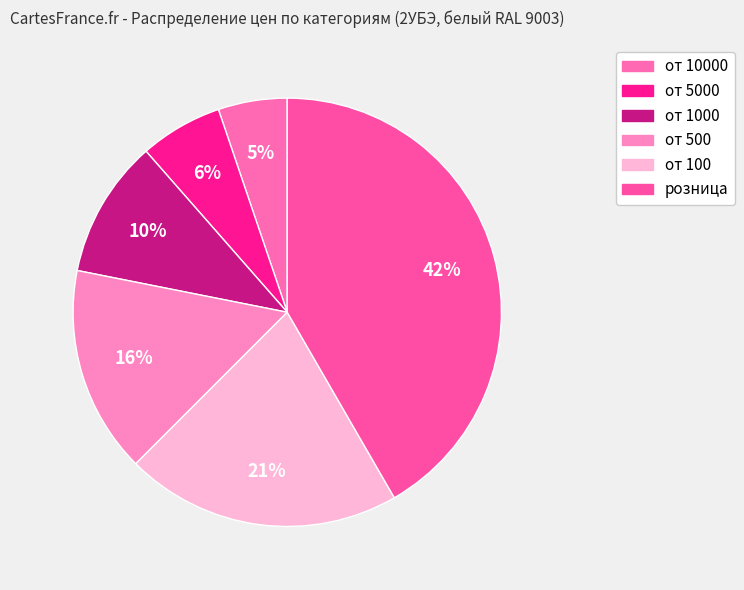

How many slices are in this pie chart?

6